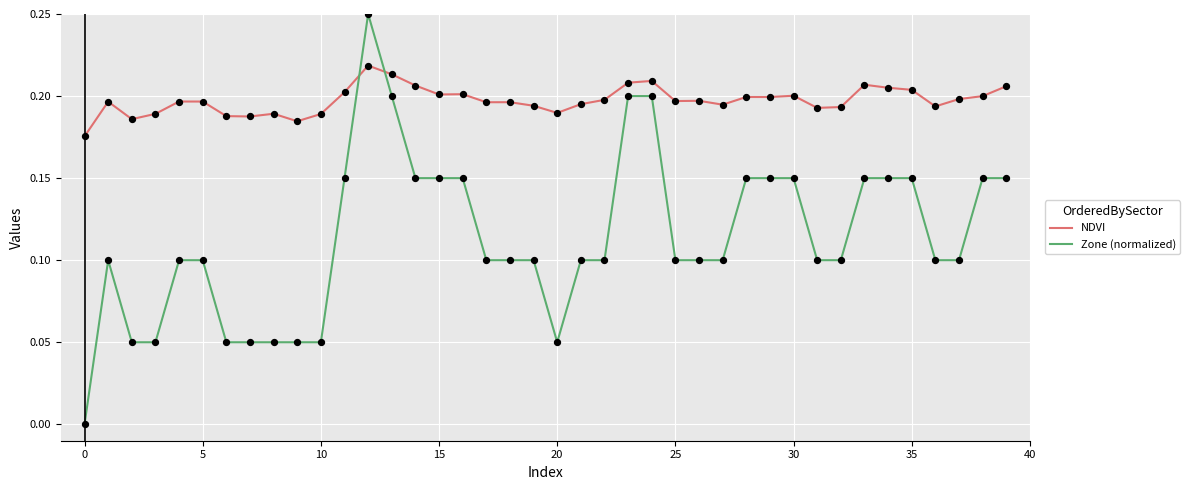

Which series ends up on top after the final intersection of NDVI and Zone (normalized)?

NDVI